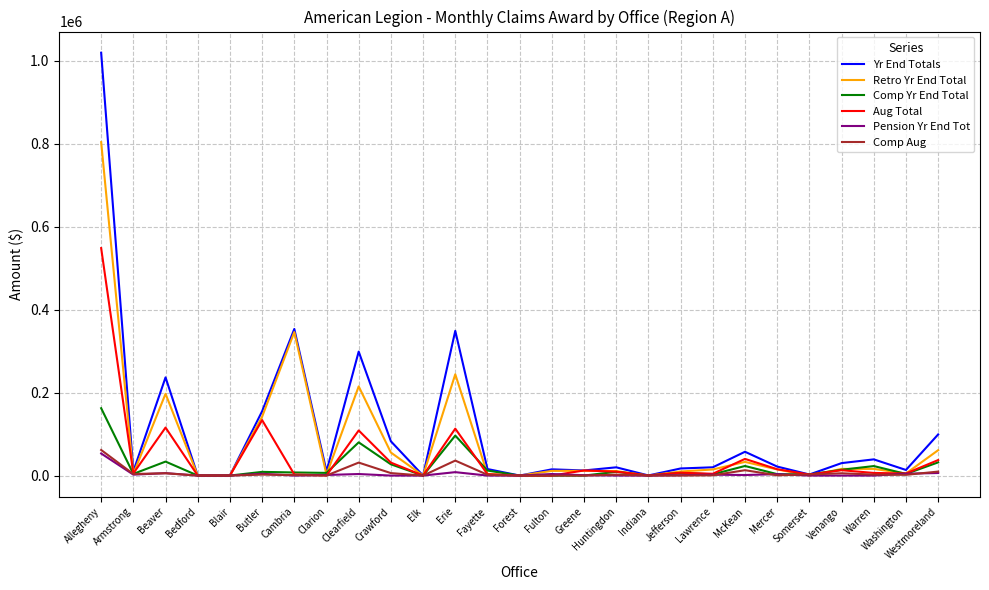

Which series has the widest spread of values?

Yr End Totals